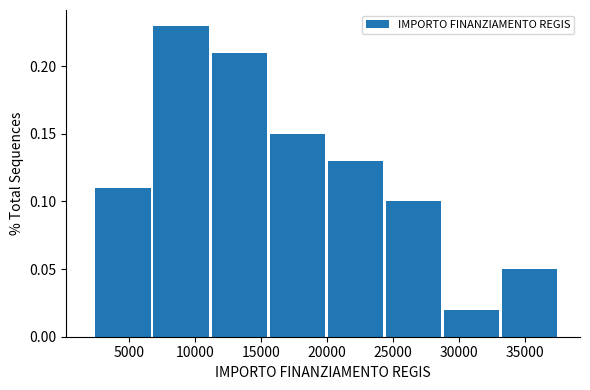

Reading left to right, transcribe this chart: for each bar, give the range it covers on the x-axis and its height. Neither the bar edges nor the heights are printed on the chart, so give them approximately, as read against the axes.

2500 to 7000: 0.11
7000 to 11000: 0.23
11000 to 15500: 0.21
15500 to 20000: 0.15
20000 to 24500: 0.13
24500 to 29000: 0.10
29000 to 33000: 0.02
33000 to 37500: 0.05